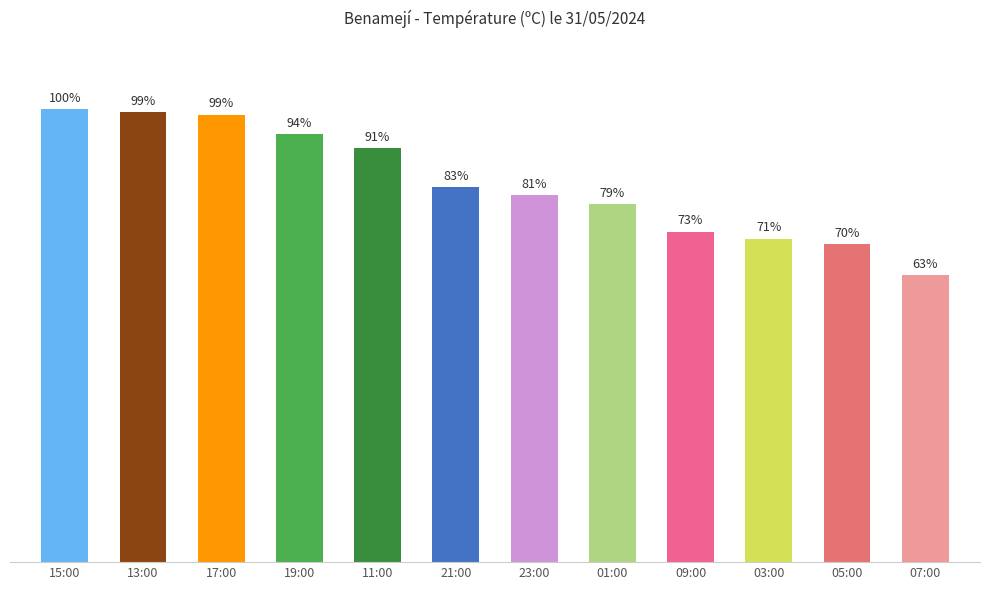

Reading left to right, transcribe all the data shown in this chart.

15:00=32.5	13:00=32.3	17:00=32.1	19:00=30.7	11:00=29.7	21:00=26.9	23:00=26.3	01:00=25.7	09:00=23.7	03:00=23.2	05:00=22.8	07:00=20.6